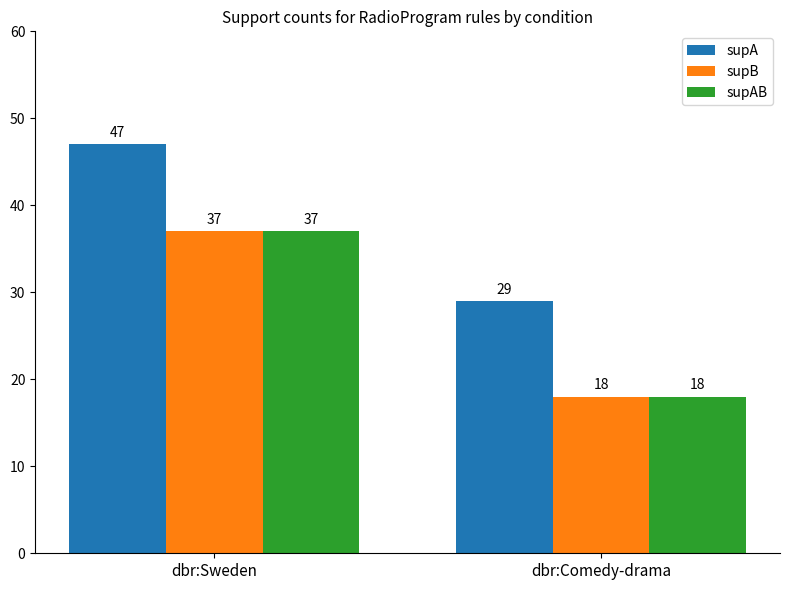

The value of supB at dbr:Sweden is 25. True or false?

False